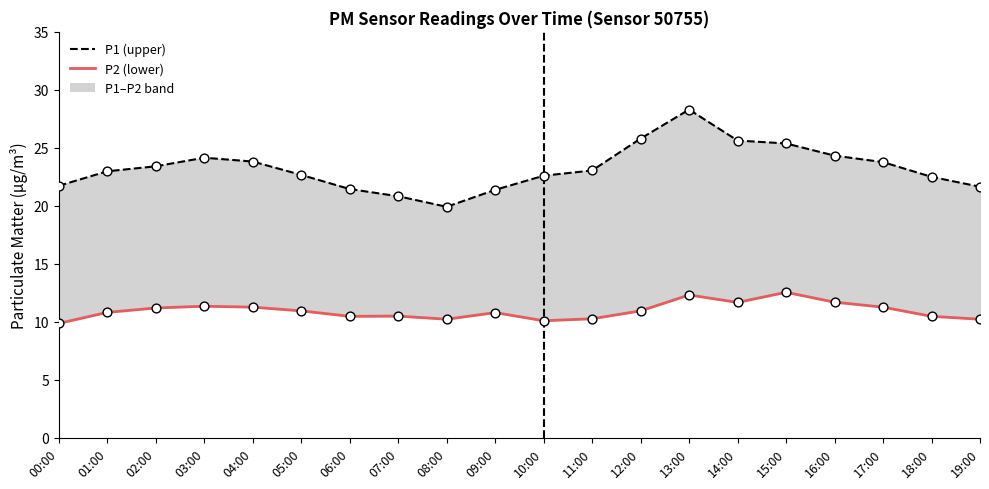

At which category is the sum across all series the highest?

13:00